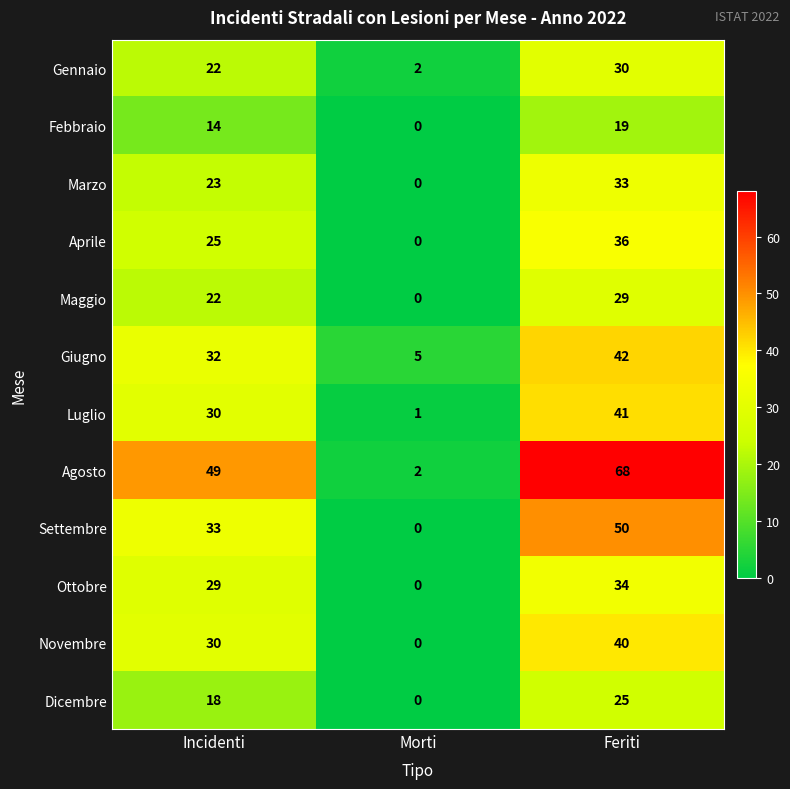

Count the number of data series in this chart.

12